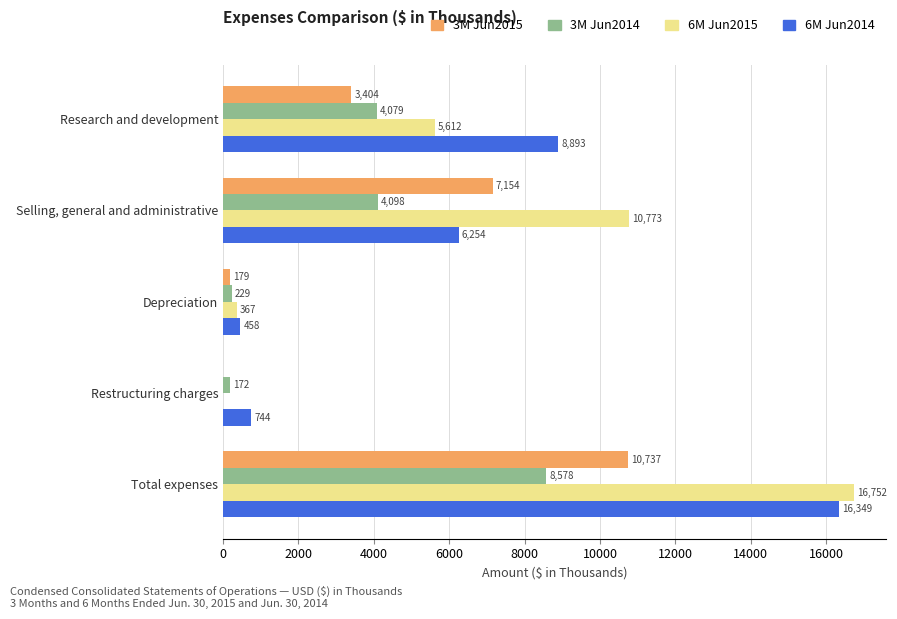

Which series has the largest total across all categories?

6M Jun2015